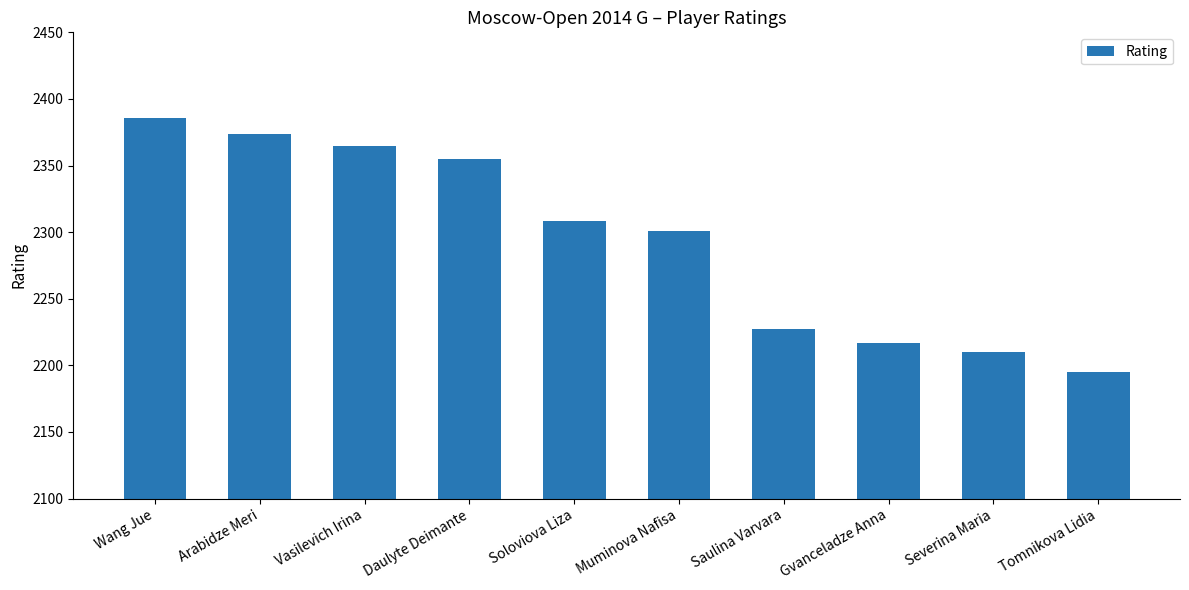

At which label is the value closest to 2290?

Muminova Nafisa